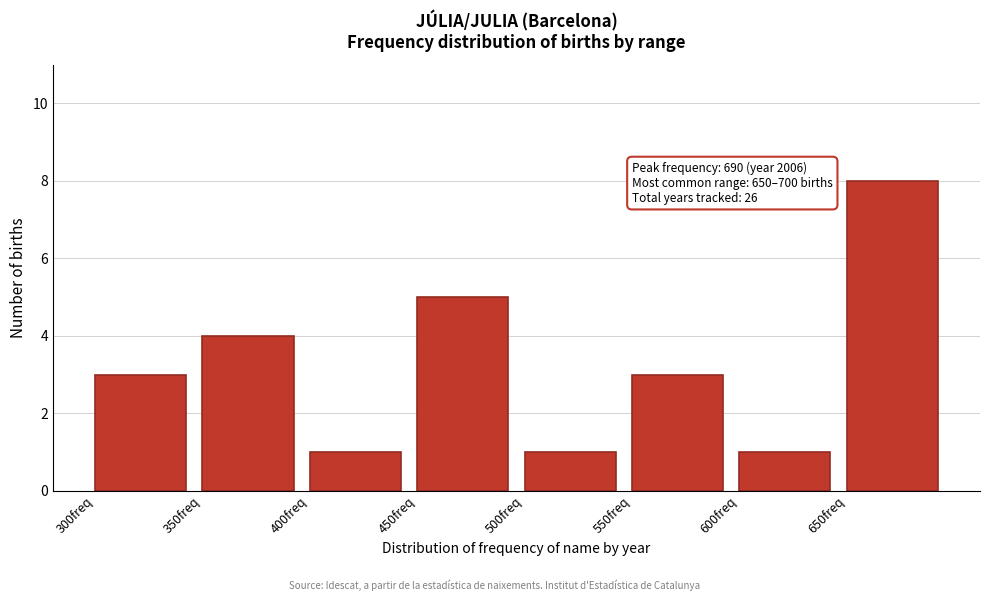

Over which range of the x-axis is the bar tallest?

650 to 700